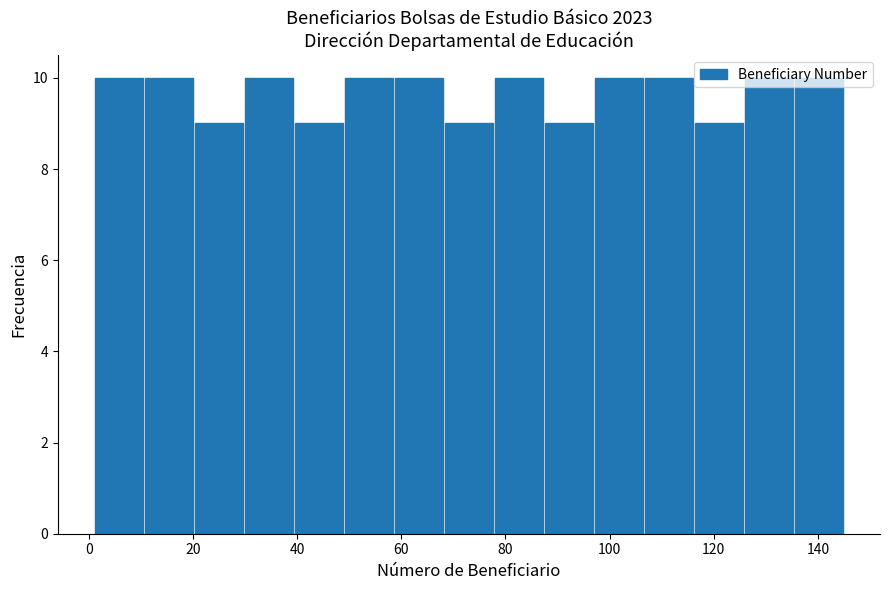

Reading left to right, list every bar in this chart as the range it spans on the x-axis followed by its height. Neither the bar edges nor the heights are printed on the chart, so give them approximately, as read against the axes.

1.0 to 10.6: 10
10.6 to 20.2: 10
20.2 to 29.8: 9
29.8 to 39.4: 10
39.4 to 49.0: 9
49.0 to 58.6: 10
58.6 to 68.2: 10
68.2 to 77.8: 9
77.8 to 87.4: 10
87.4 to 97.0: 9
97.0 to 106.6: 10
106.6 to 116.2: 10
116.2 to 125.8: 9
125.8 to 135.4: 10
135.4 to 145.0: 10